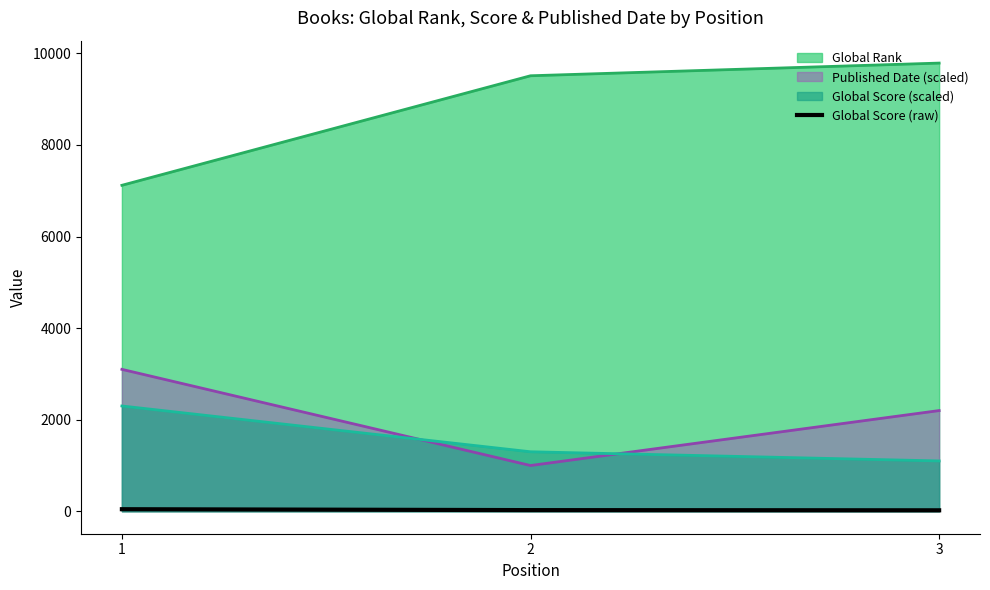

The chart shows a value of 34 at 3. True or false?

False